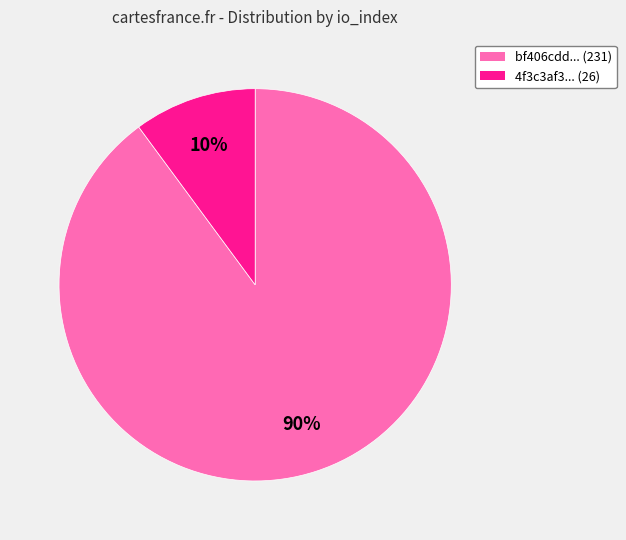

Which category accounts for the majority?

bf406cdd... (231)